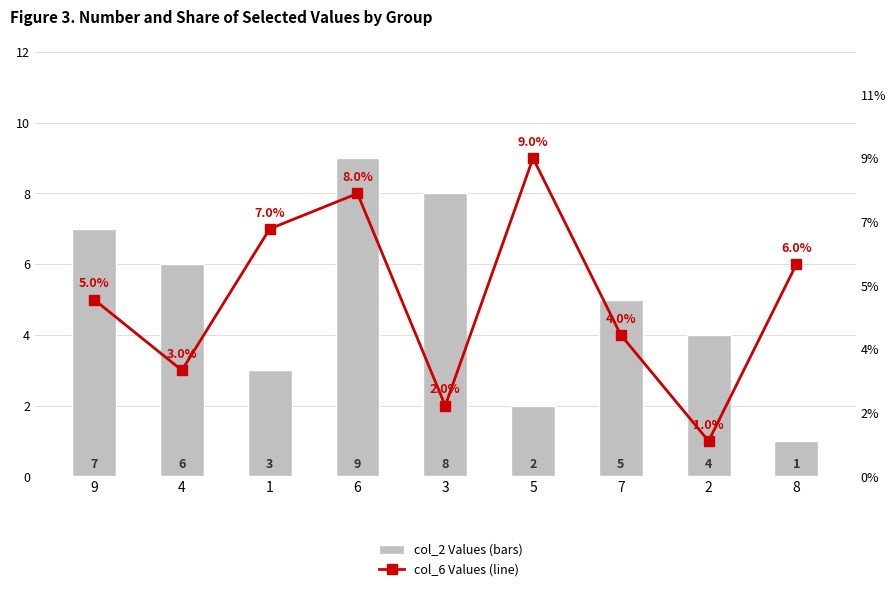

Where is col_6 Values (line) nearest to the value 5?

9